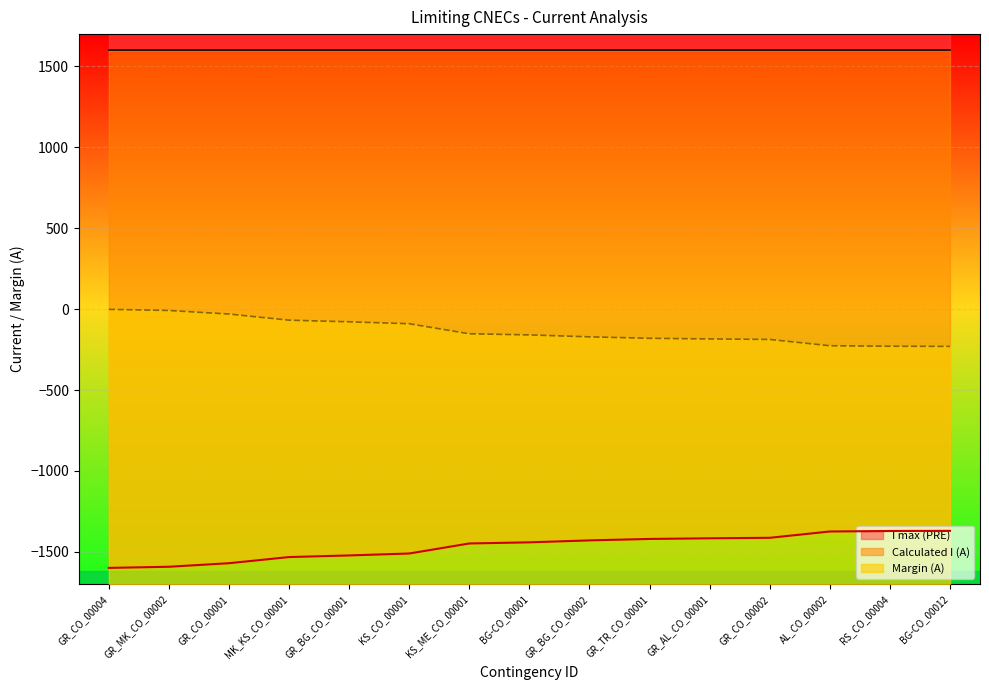

What is the sum of the Margin (A) values at GR_CO_00004 and BG-CO_00012?

-231